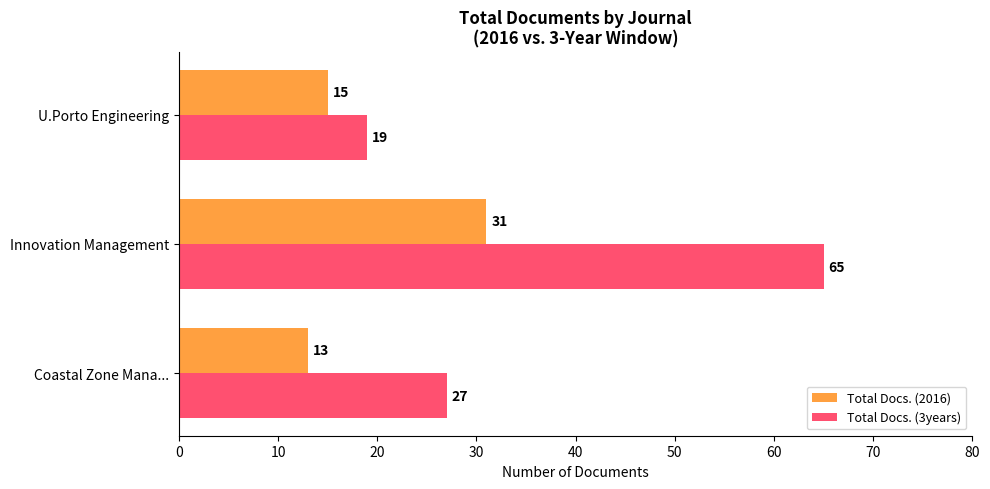

At which label is Total Docs. (3years) closest to 42?

Coastal Zone Mana...